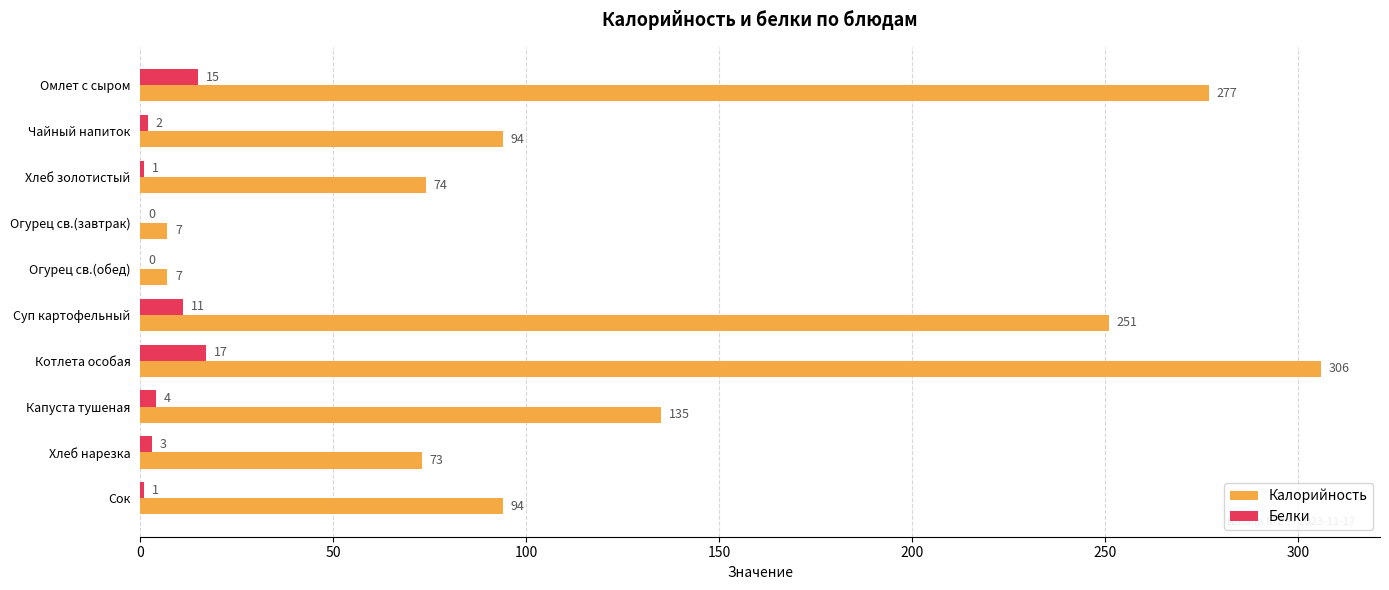

How many distinct data groups are displayed?

2